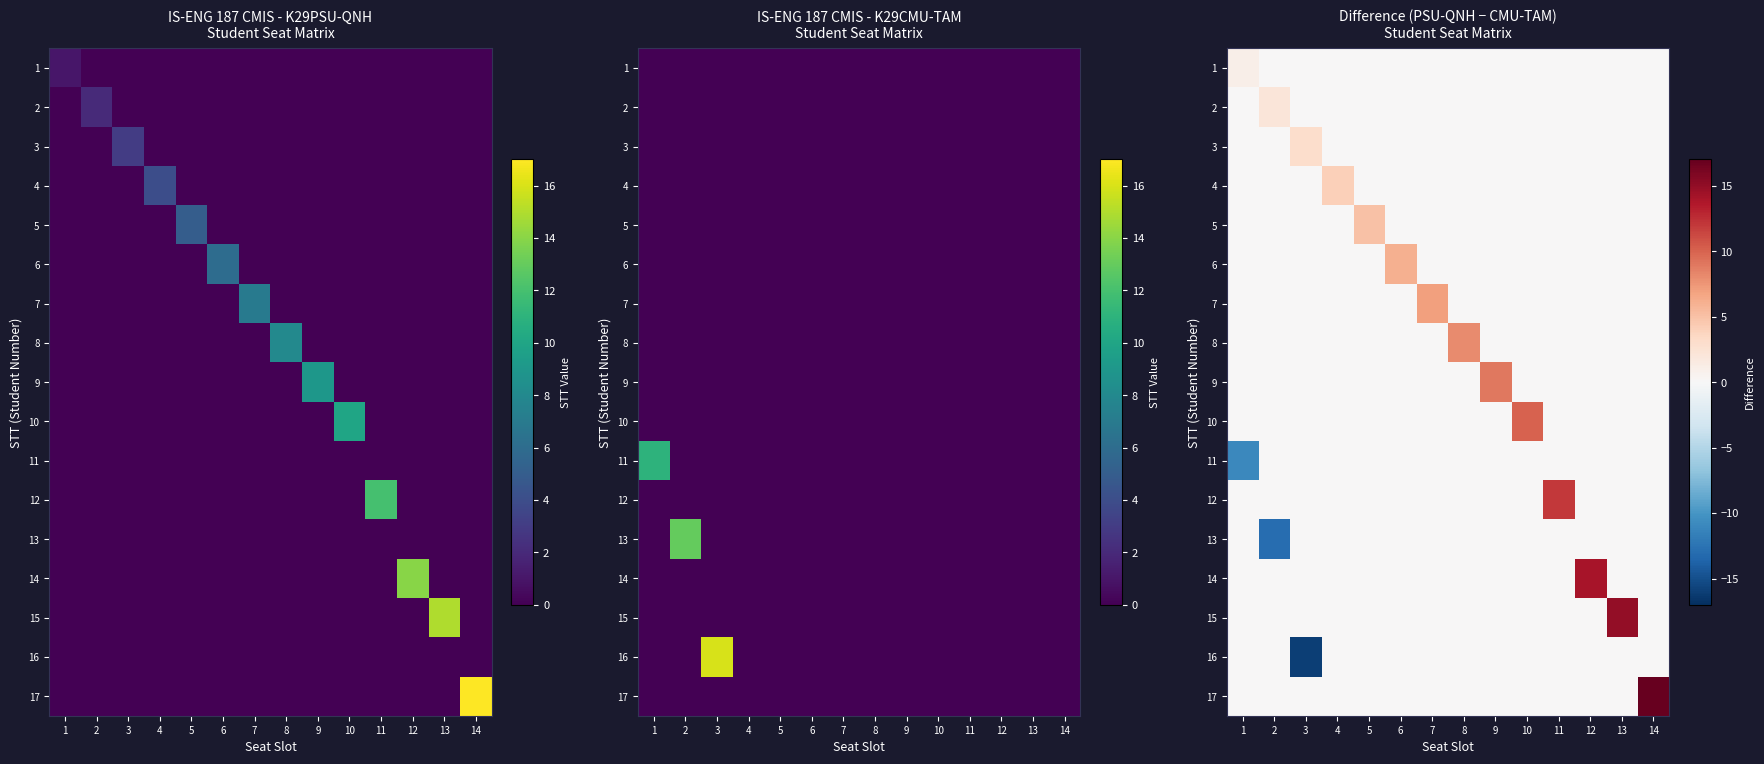

True or false: 12 has a value of 5 at 8.

False